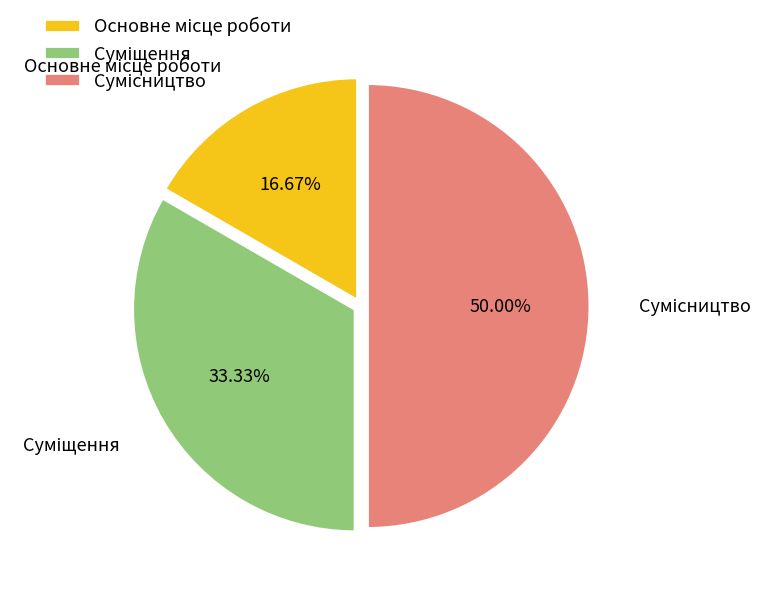

Which has a higher value, Суміщення or Основне місце роботи?

Суміщення